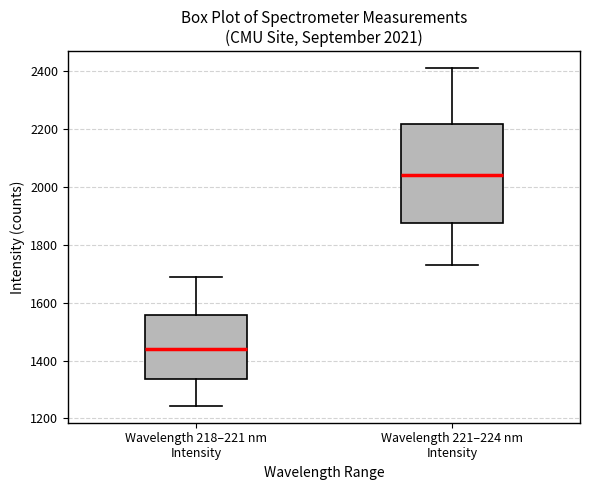

Which box's median line is the highest?

Wavelength 221–224 nm Intensity